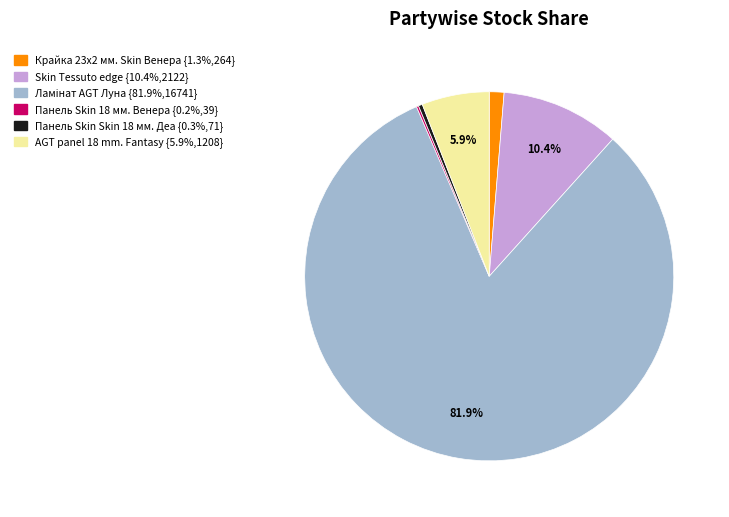

To the nearest percent, what is the average slice percentage?

17%